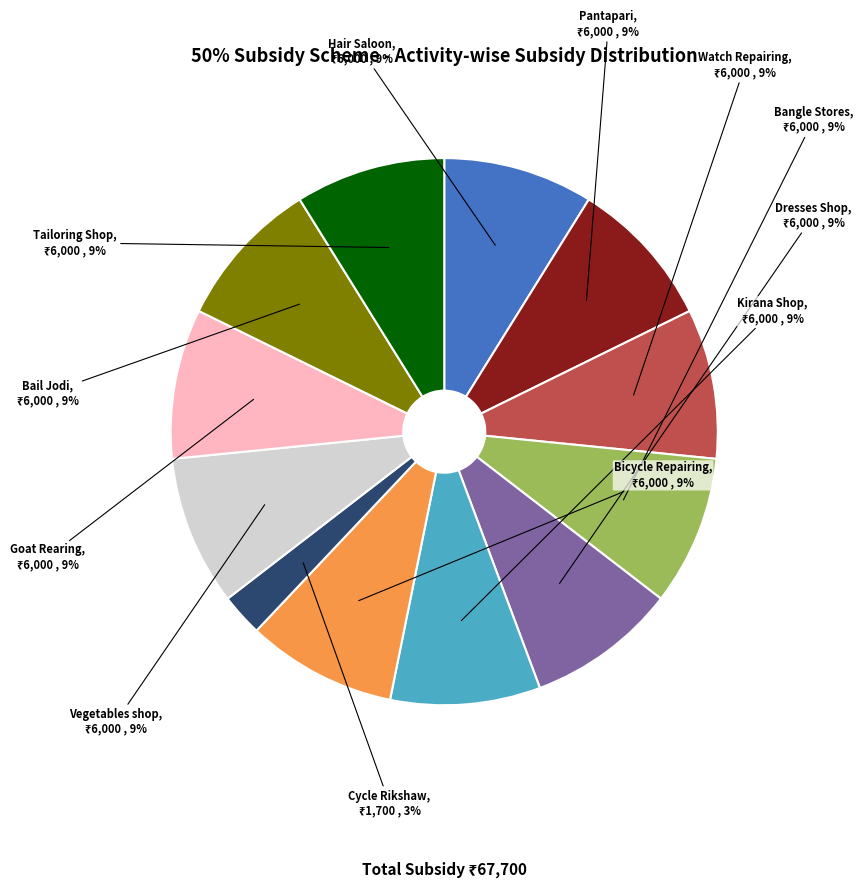

Which slice is the smallest?

Cycle Rikshaw